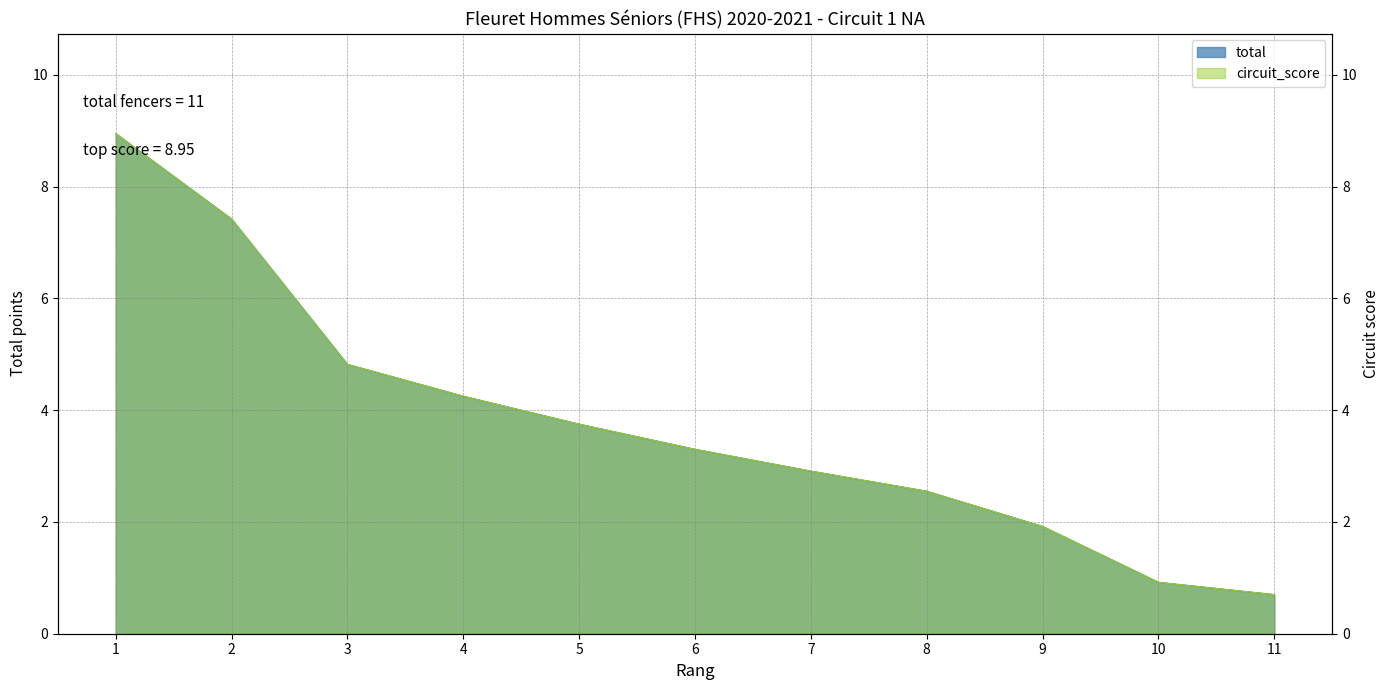

What are all the series names shown in the legend?

total, circuit_score